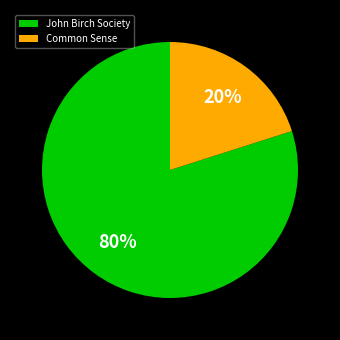

True or false: Common Sense accounts for 20% of the total.

True